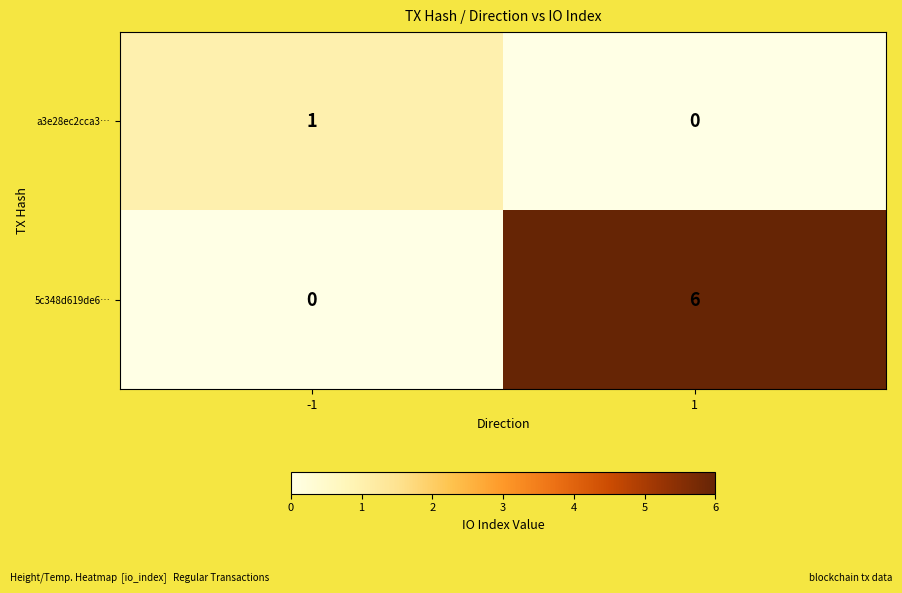

List the series in order of their overall mean, lowest first.

a3e28ec2cca3…, 5c348d619de6…